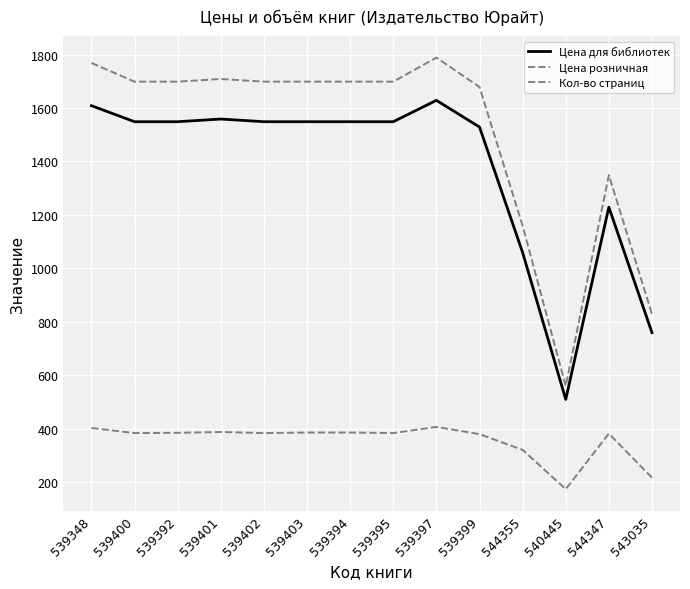

What is the highest value of the Цена для библиотек series?

1629